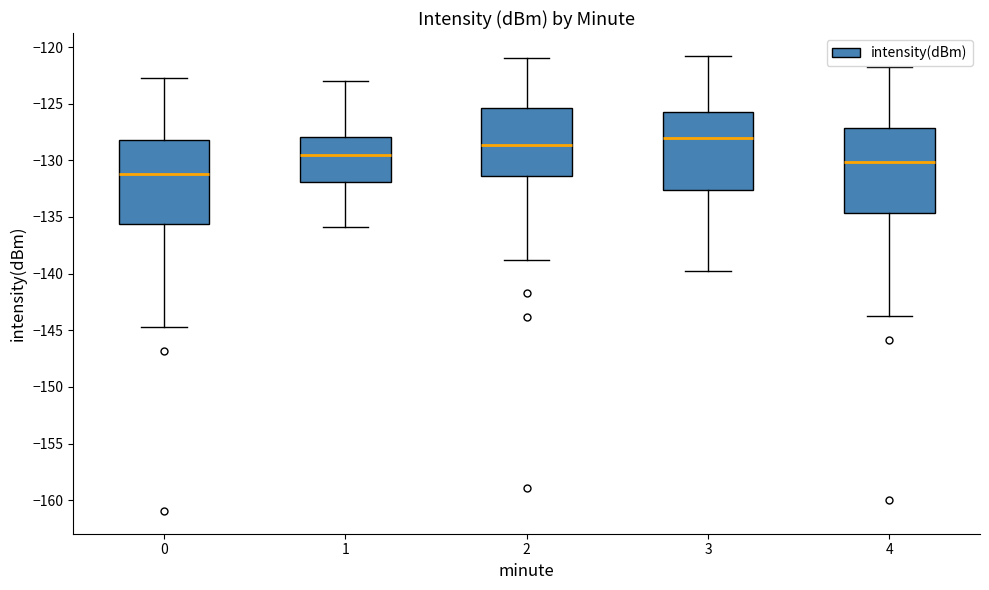

Where does the median line of the box at x = 3 sit on the y-axis? The values are not printed on the chart, so give them approximately, as read against the axis.

-128.0